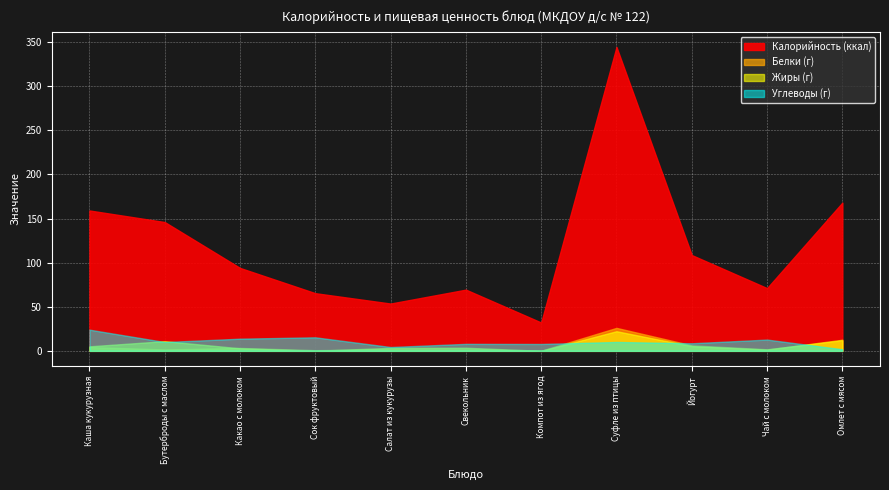

Which series has the largest range (max minus min)?

Калорийность